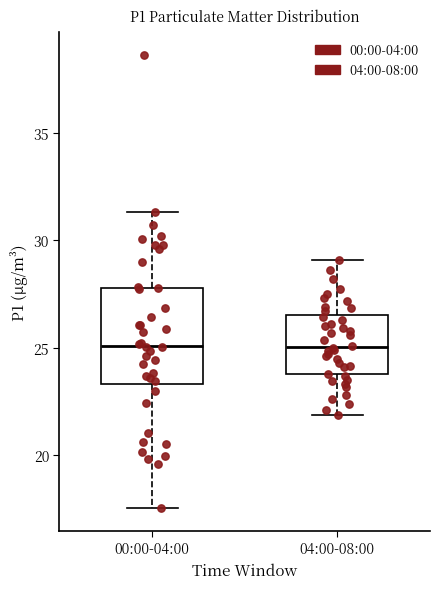

Reading left to right, read every box against the y-axis: the position of its median line, the range the box covers, and the ends of its whiskers. The values are not printed on the chart, so give them approximately, as read against the axis.

00:00-04:00: median 25.0, box 23.5 to 28.0, whiskers 17.5 to 31.5
04:00-08:00: median 25.0, box 24.0 to 26.5, whiskers 22.0 to 29.0